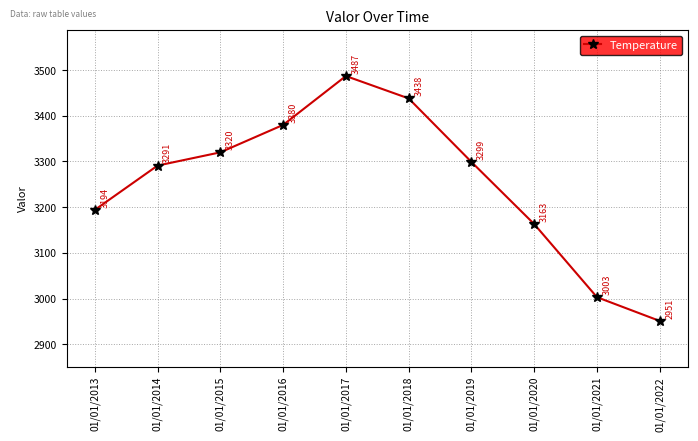

Reading left to right, extract all data points from this chart.

01/01/2013=3194	01/01/2014=3291	01/01/2015=3320	01/01/2016=3380	01/01/2017=3487	01/01/2018=3438	01/01/2019=3299	01/01/2020=3163	01/01/2021=3003	01/01/2022=2951